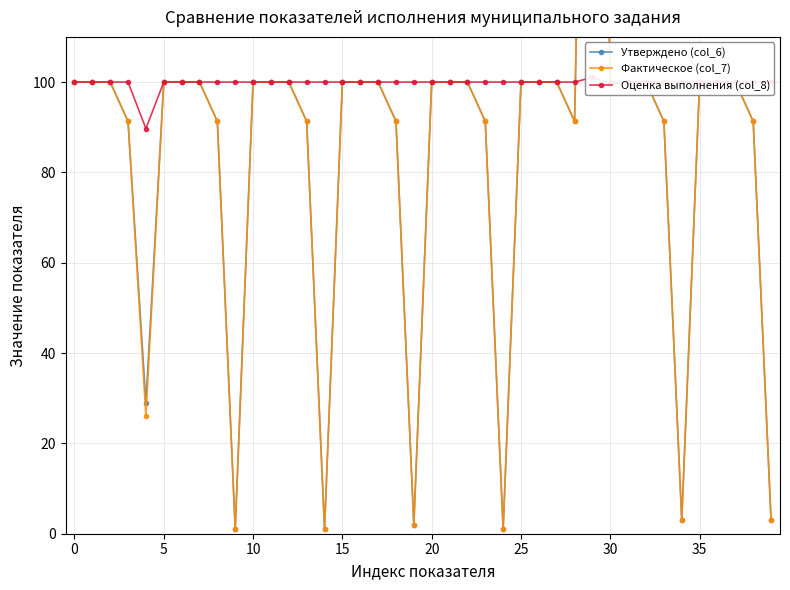

Is this an area chart (filled region under the line)?

No